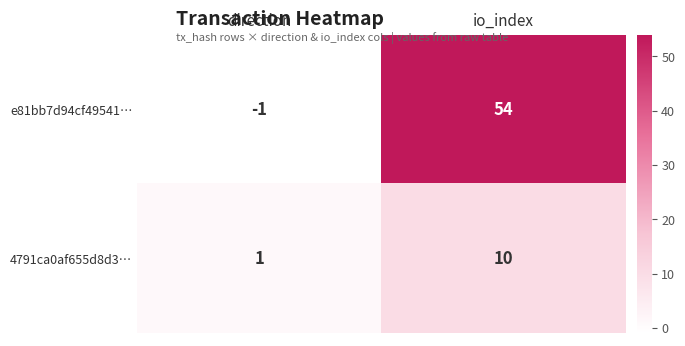

What is the sum of the e81bb7d94cf49541… values at direction and io_index?

53